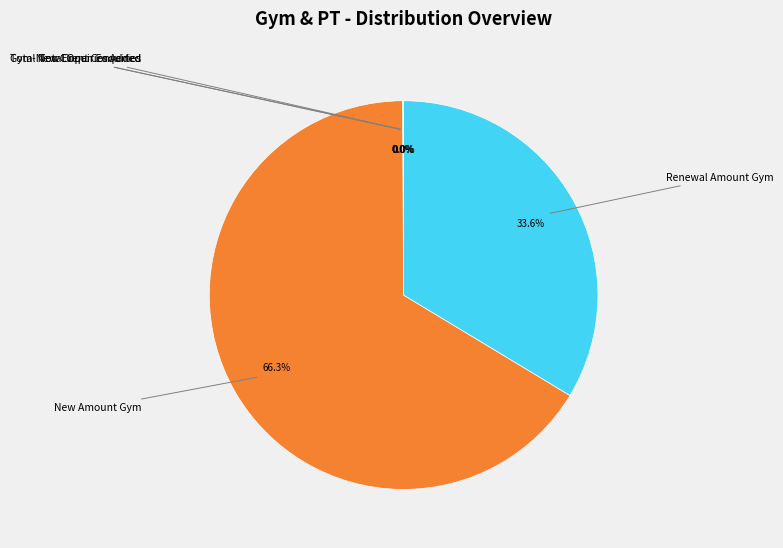

Which has a higher value, Renewal Amount Gym or New Amount Gym?

New Amount Gym